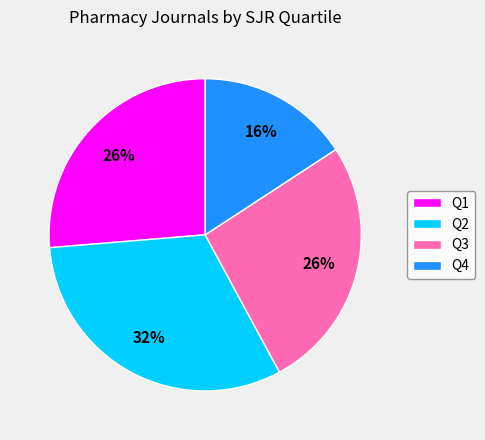

Count the number of slices in the pie.

4